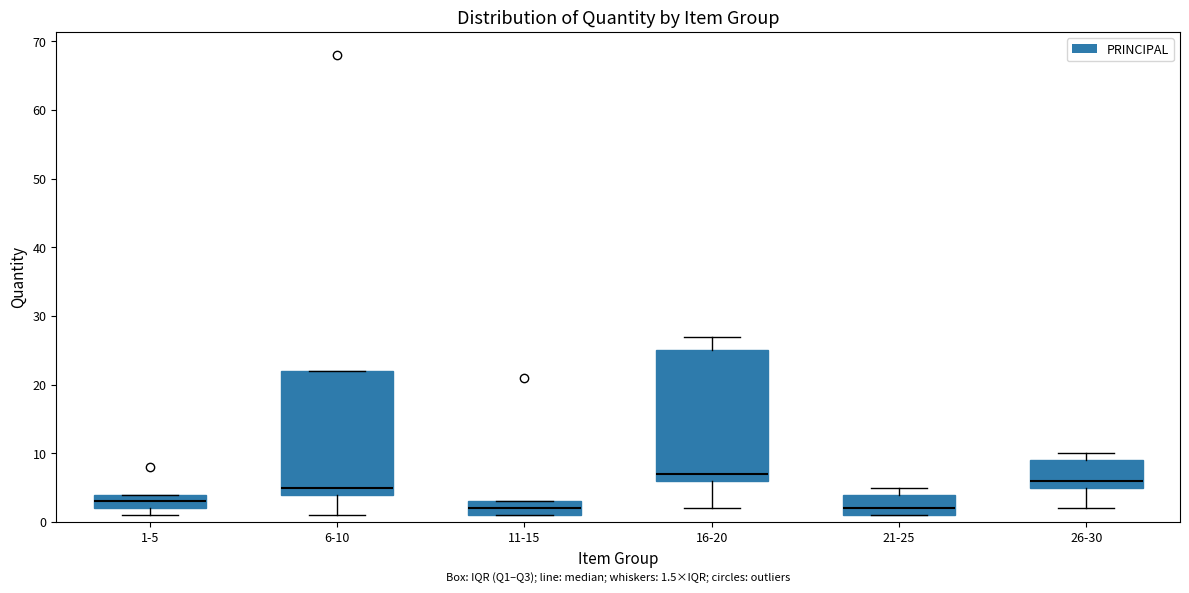

Which box's median line is the highest?

16-20